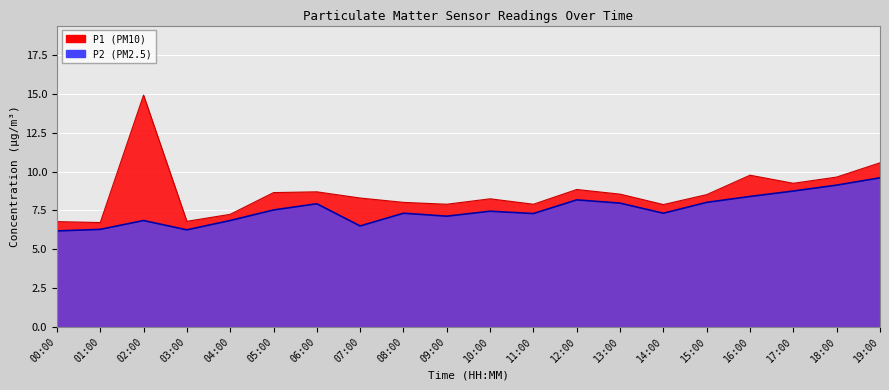

True or false: P2 has a value of 6.8 at 02:00.

True